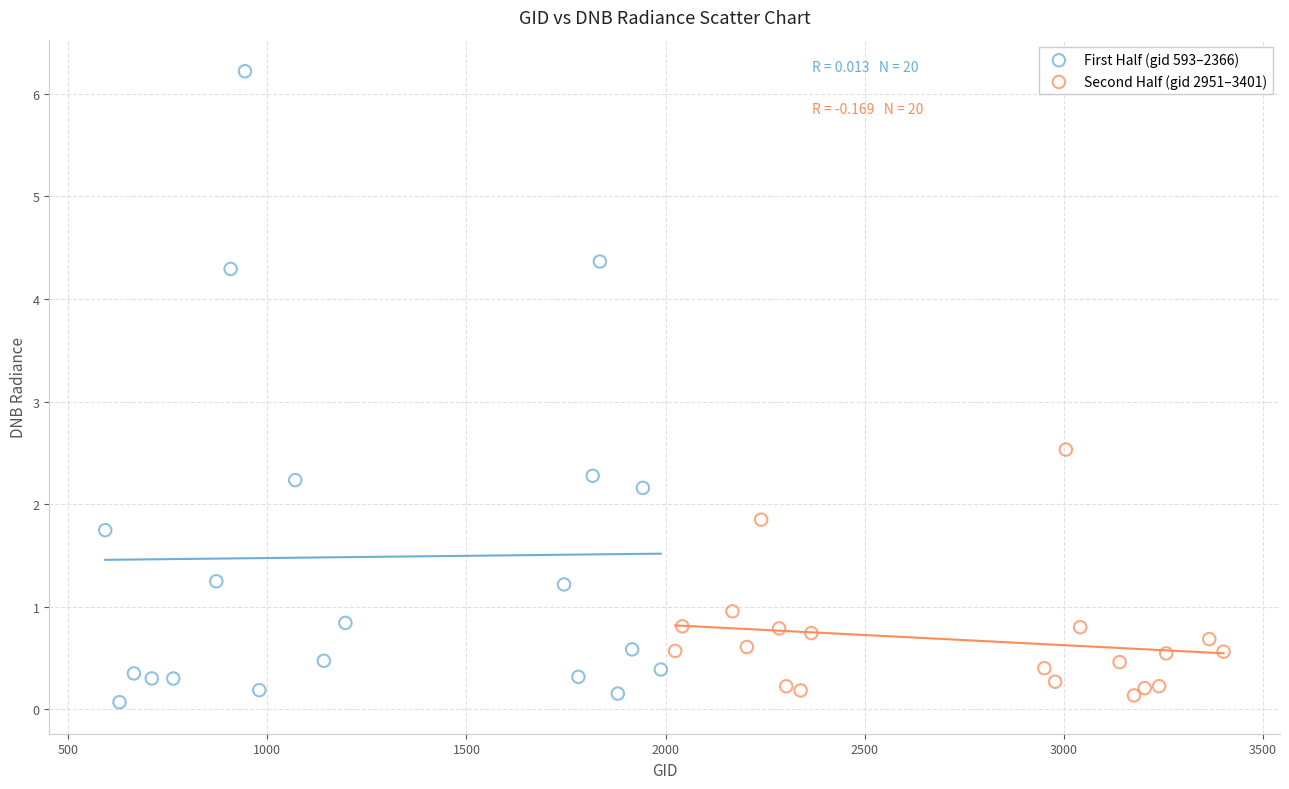

Which series contains the highest Y value?

First Half (gid 593–2366)